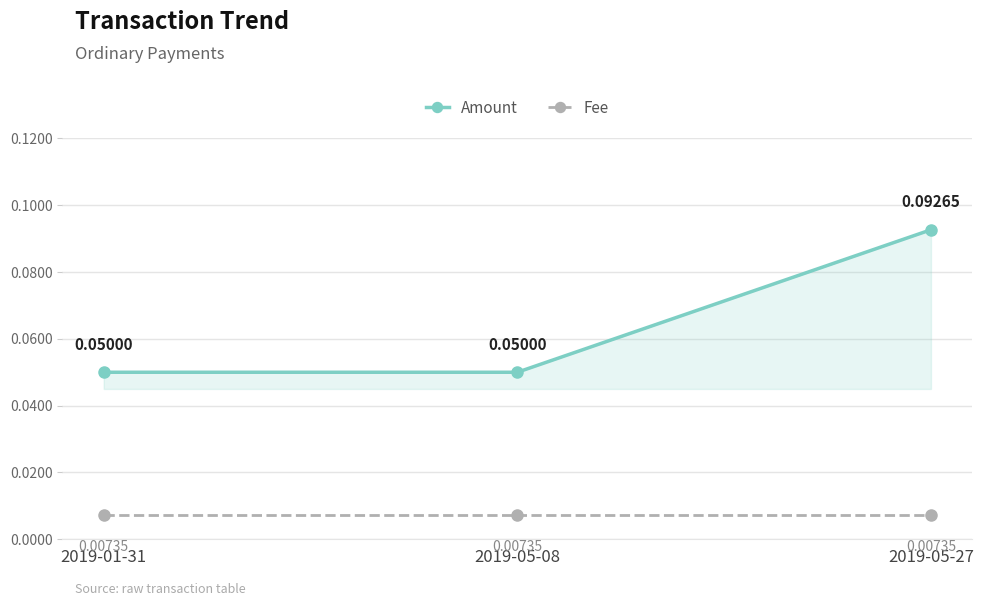

Which series has the widest spread of values?

Amount